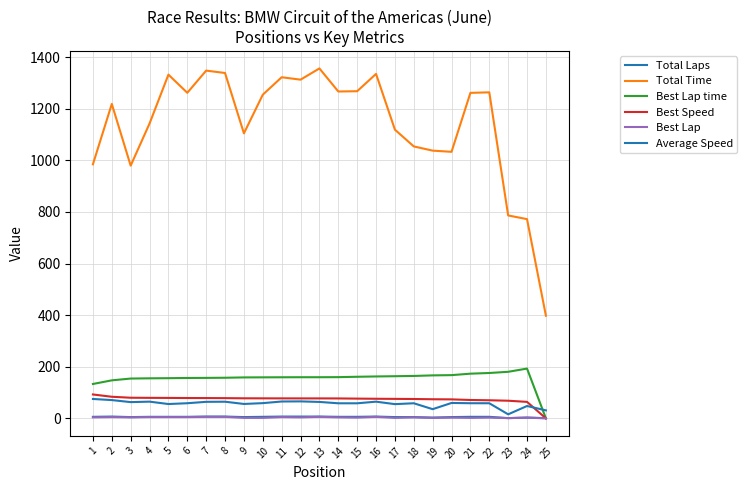

Rank the categories by Best Lap time value from highest to lowest.

24, 23, 22, 21, 20, 19, 18, 17, 16, 15, 14, 13, 12, 11, 10, 9, 8, 7, 6, 5, 4, 3, 2, 1, 25